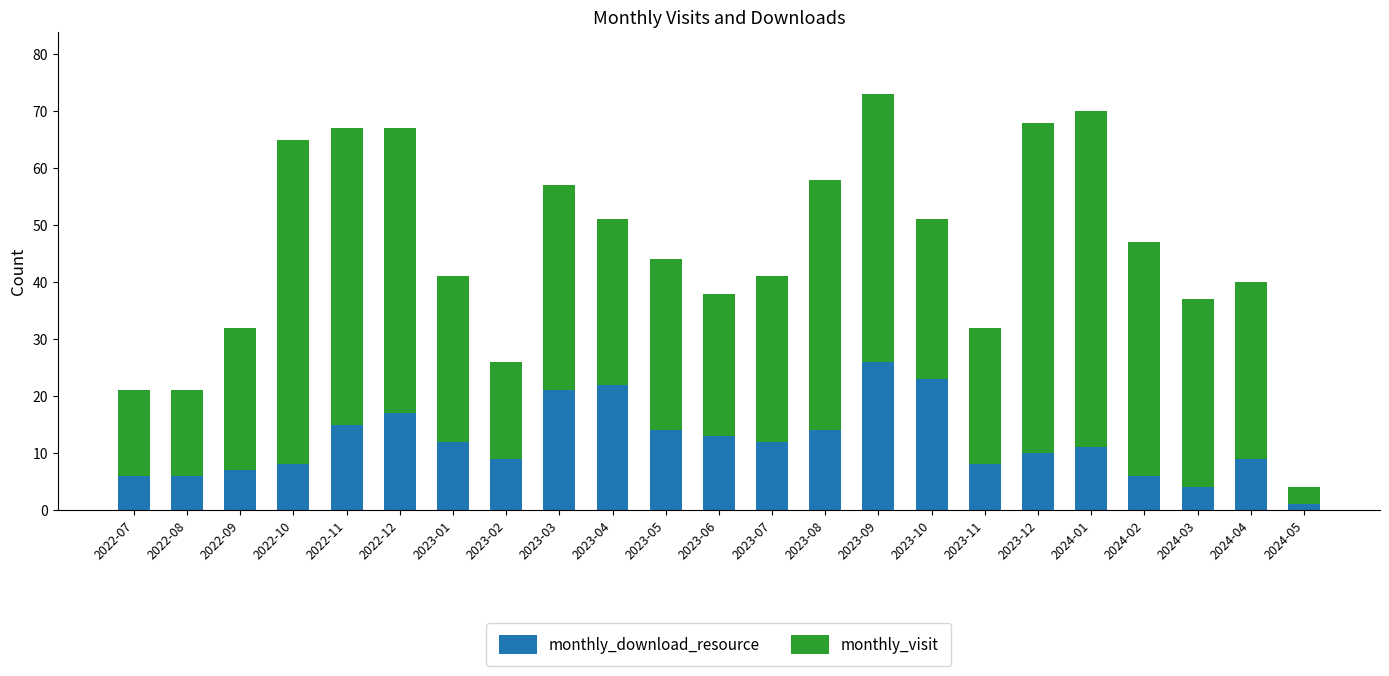

What is the value of the monthly_download_resource bar at the 20th from the left?

6